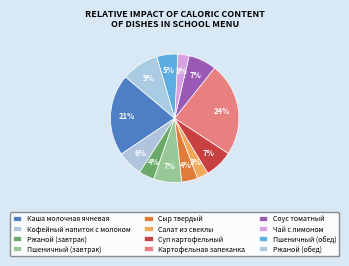

Count the number of slices in the pie.

12